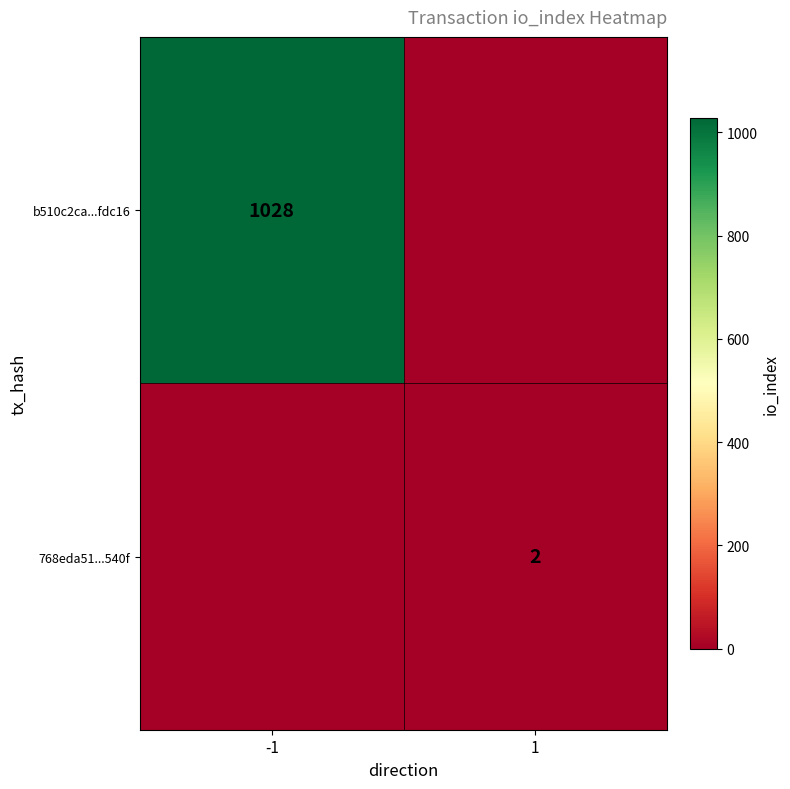

What is the spread (max minus min) of values at 1?

2